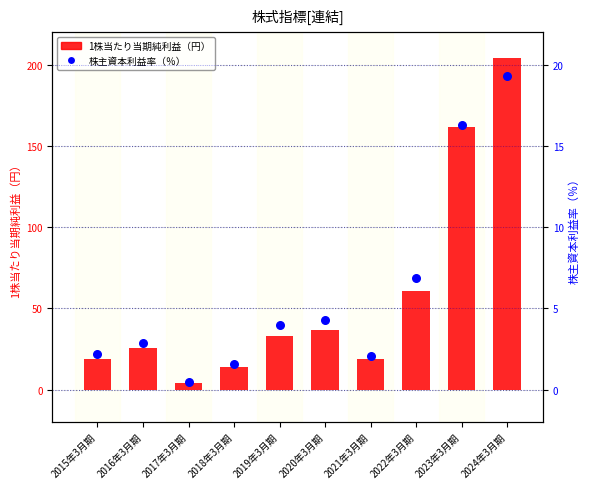

Which series reaches the maximum Y coordinate?

1株当たり当期純利益（円）